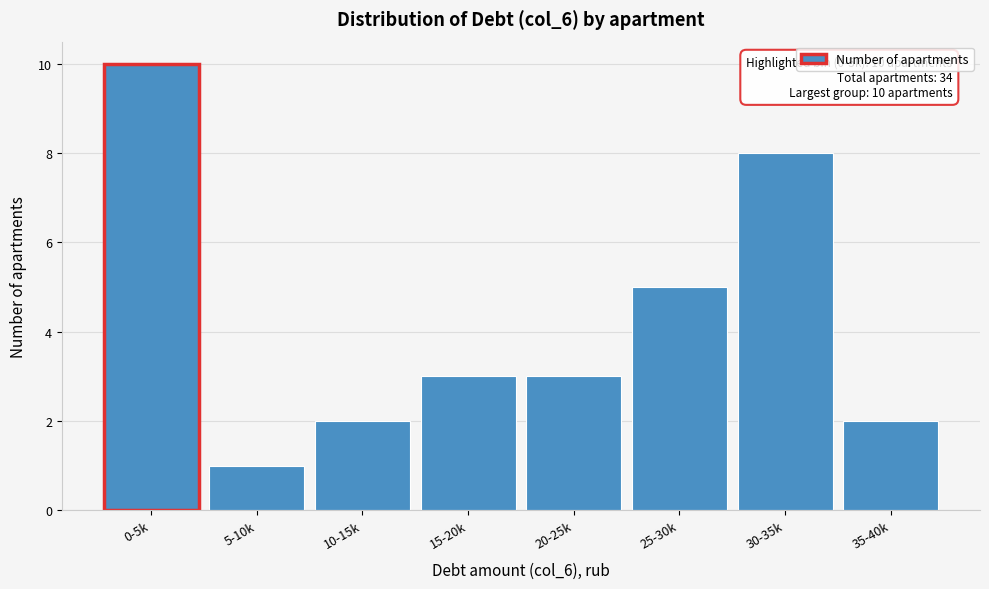

Reading left to right, list all the values displayed in this chart.

0-5k=10	5-10k=1	10-15k=2	15-20k=3	20-25k=3	25-30k=5	30-35k=8	35-40k=2